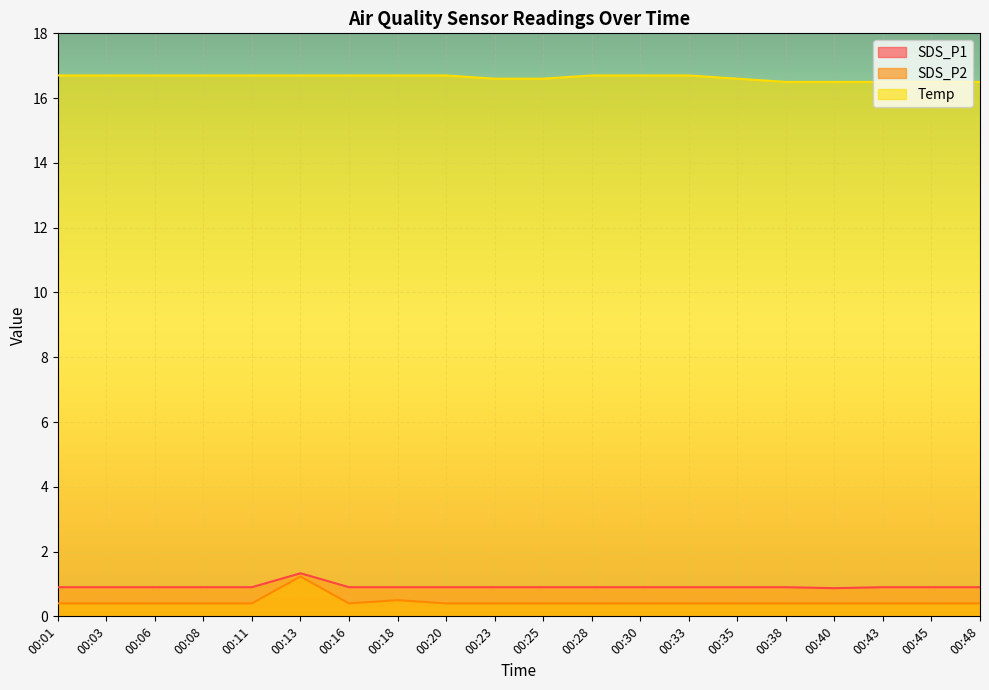

What is the difference between the second highest and second lowest values in the SDS_P2 series?

0.1